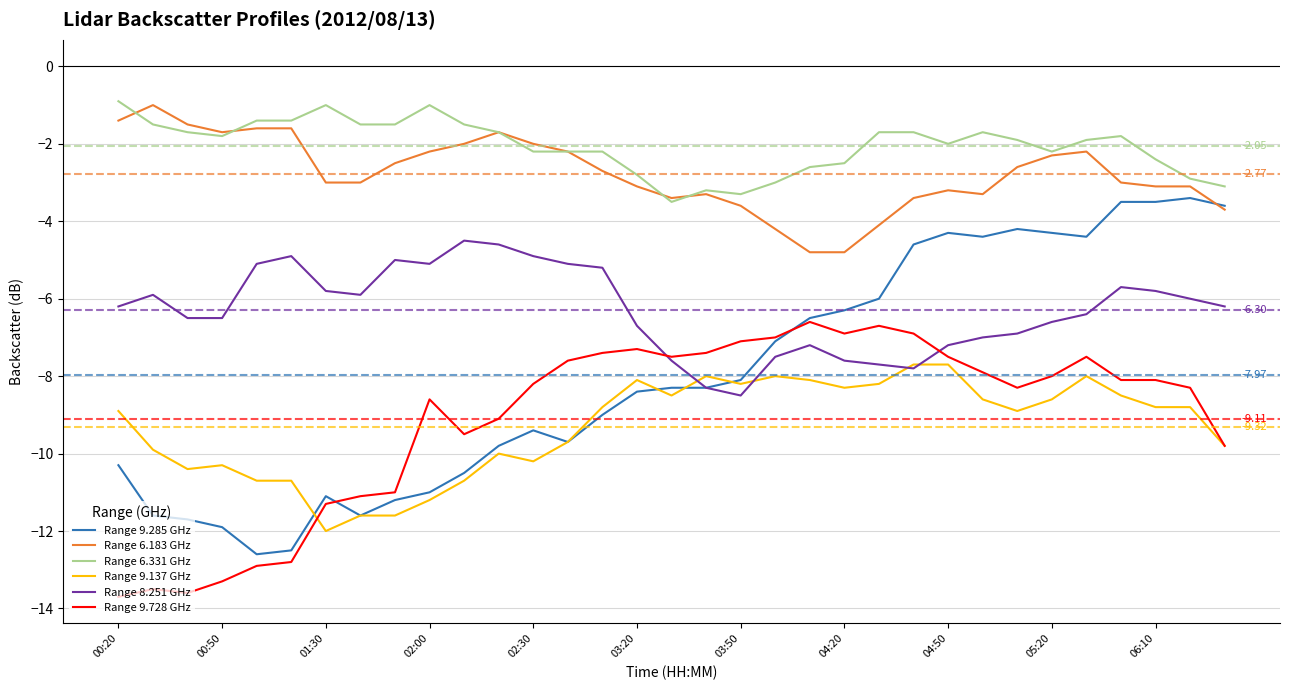

Which series has the largest total across all categories?

Range 6.331 GHz